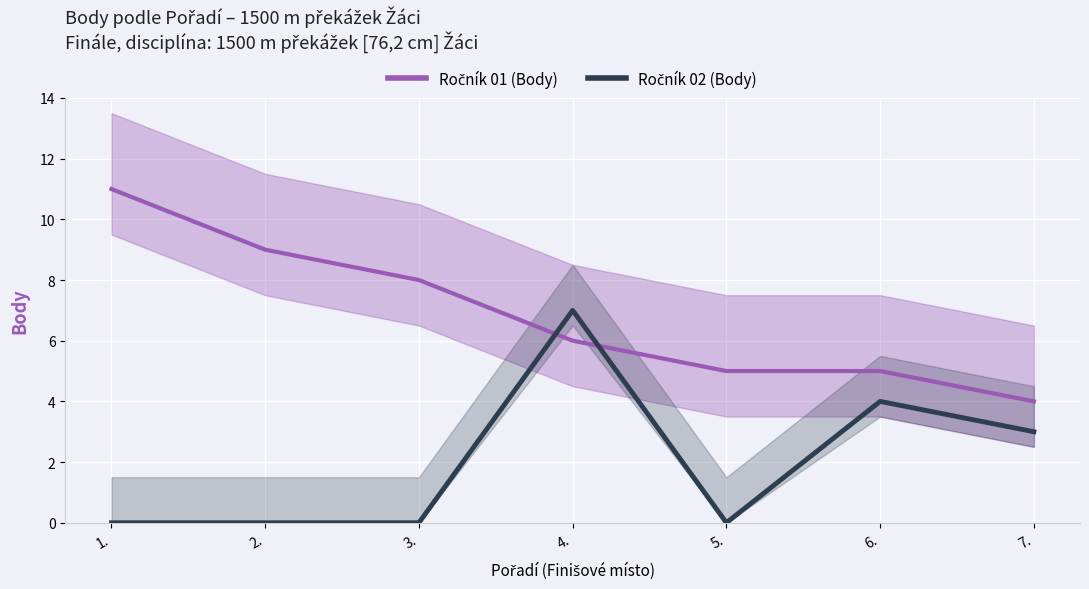

Which series changed the most between 2. and 3.?

Ročník 01 (Body)